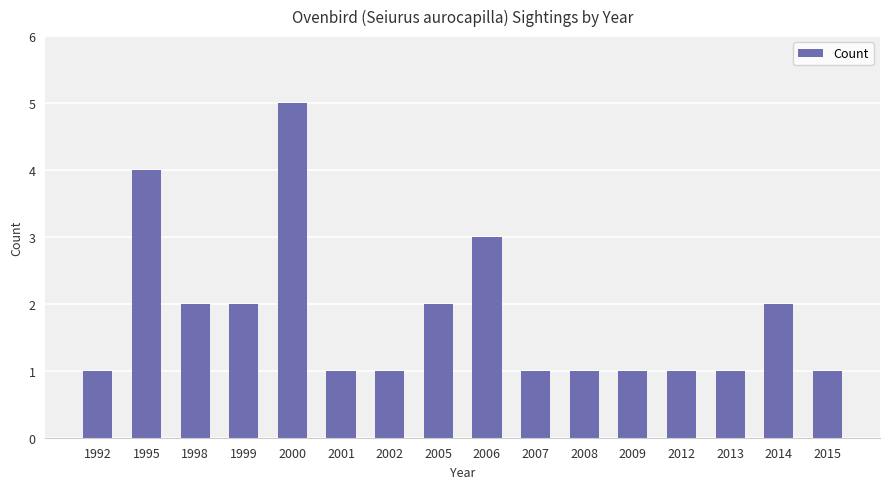

Reading right to left, list all the values displayed in this chart.

1	2	1	1	1	1	1	3	2	1	1	5	2	2	4	1